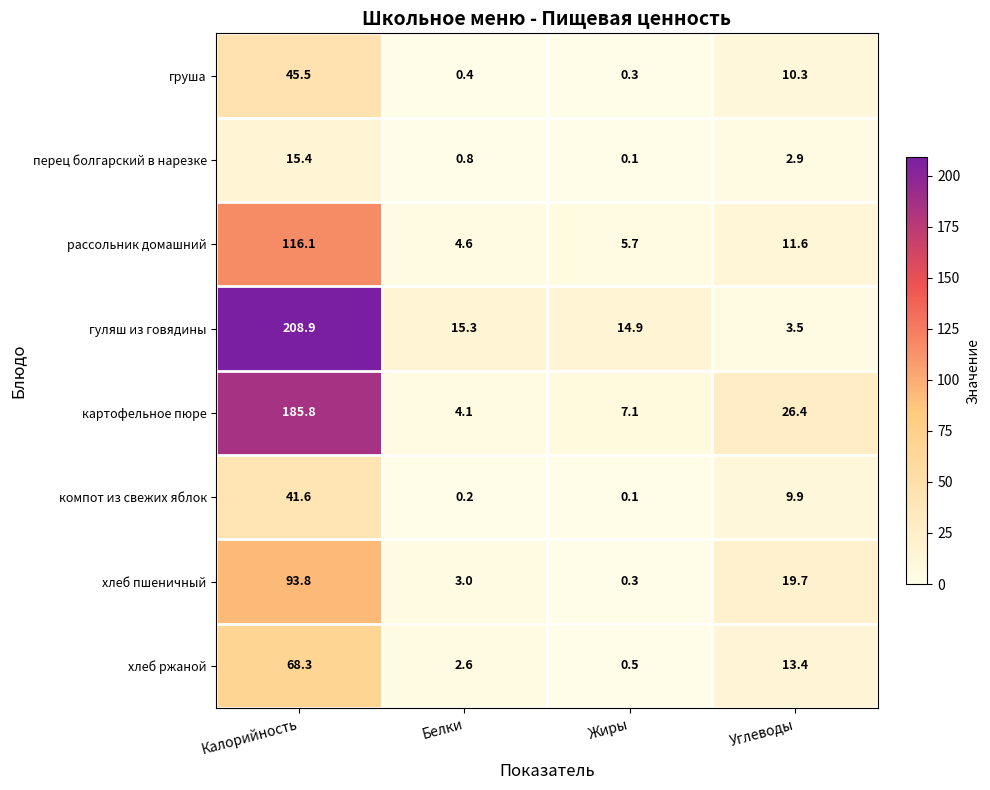

How many distinct data groups are displayed?

8